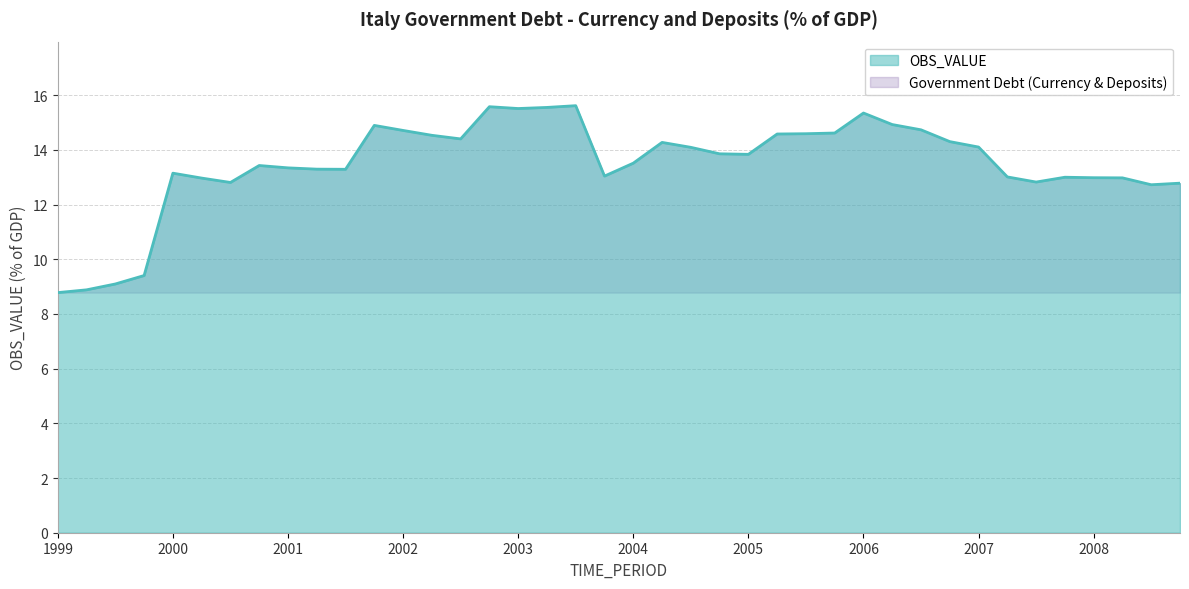

Reading right to left, what are all the values shown in this chart?

12.8	12.7	13.0	13.0	13.0	12.8	13.0	14.1	14.3	14.7	14.9	15.4	14.6	14.6	14.6	13.8	13.9	14.1	14.3	13.5	13.0	15.6	15.6	15.5	15.6	14.4	14.5	14.7	14.9	13.3	13.3	13.3	13.4	12.8	13.0	13.2	9.4	9.1	8.9	8.8